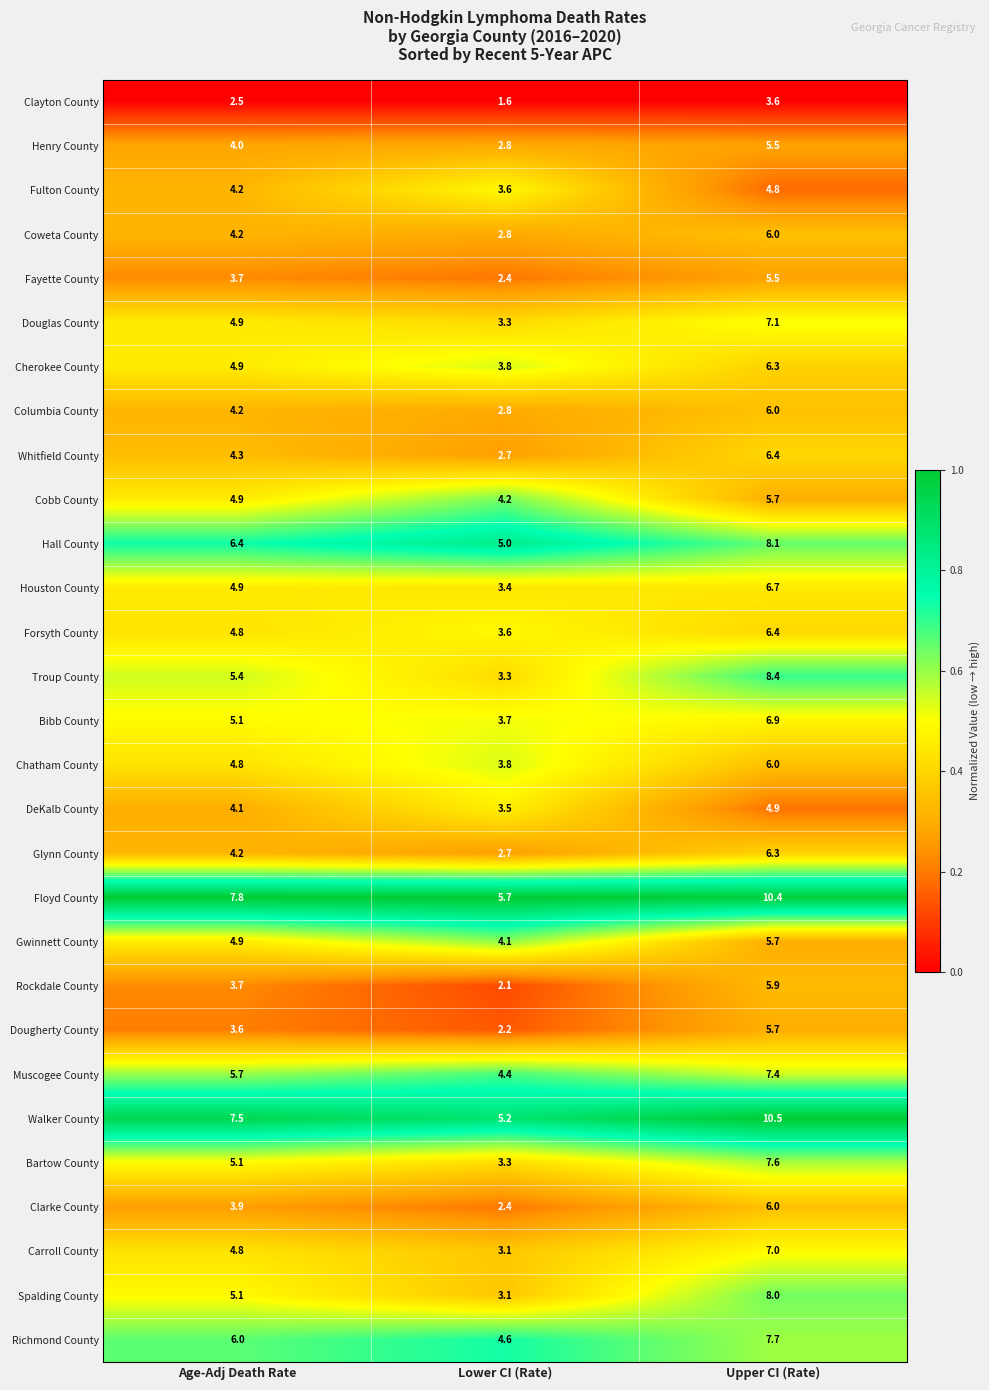

Which category has the lowest value in the Columbia County series?

Lower CI (Rate)